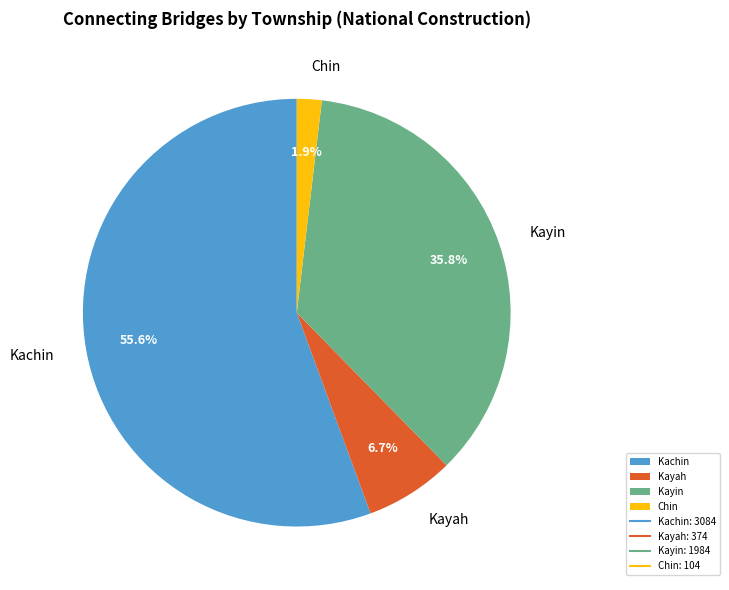

Which has a higher value, Kayah or Kayin?

Kayin